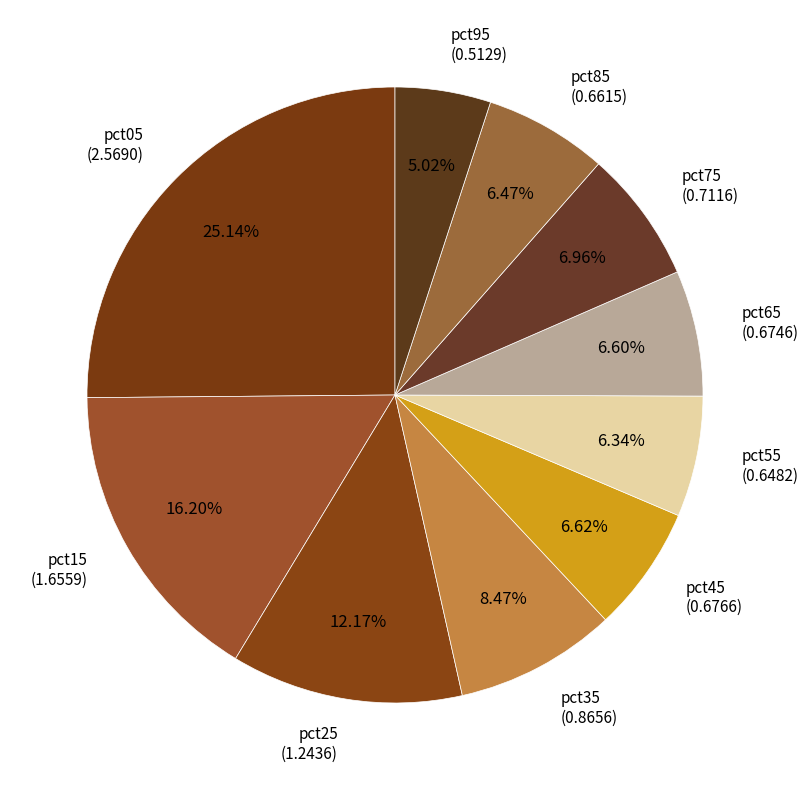

How many segments does this pie chart have?

10